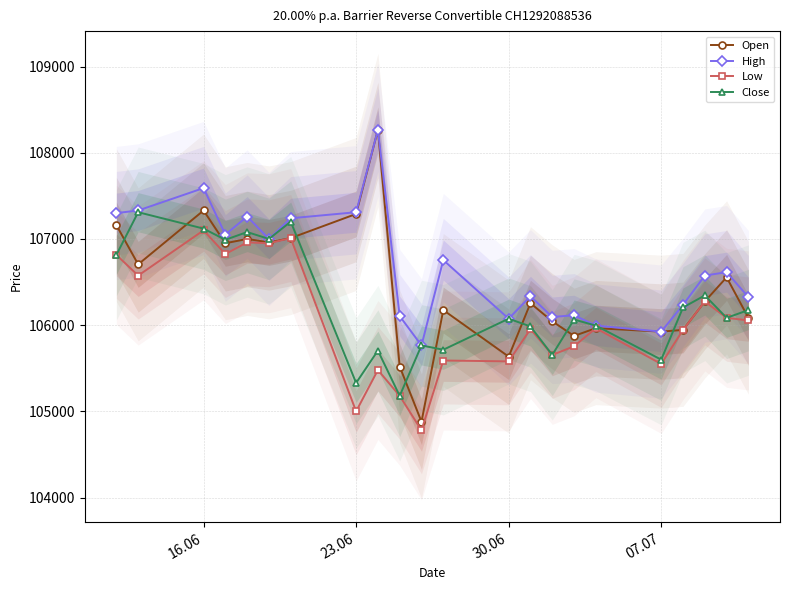

At how many categories does at least one series exceed 106466?

12